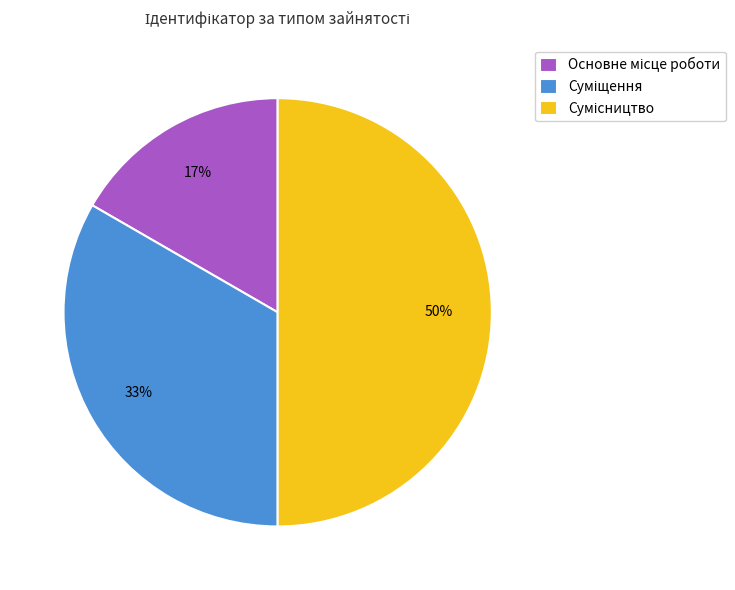

To the nearest percent, what is the average slice percentage?

33%